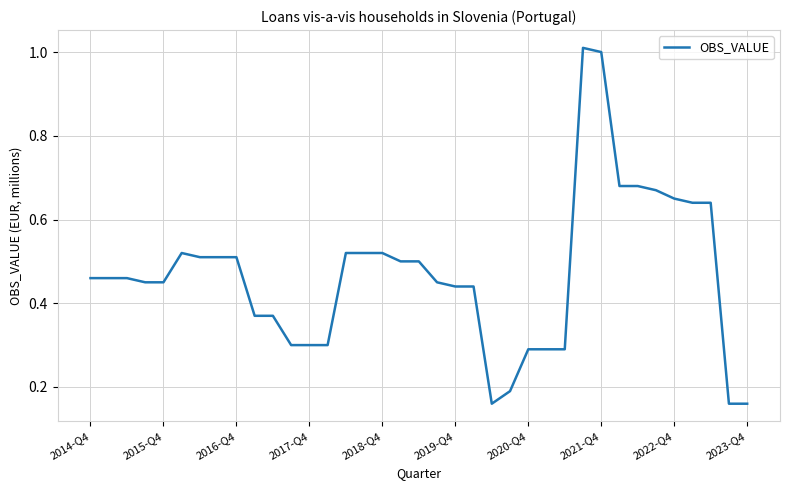

How many lines are shown in the chart?

1